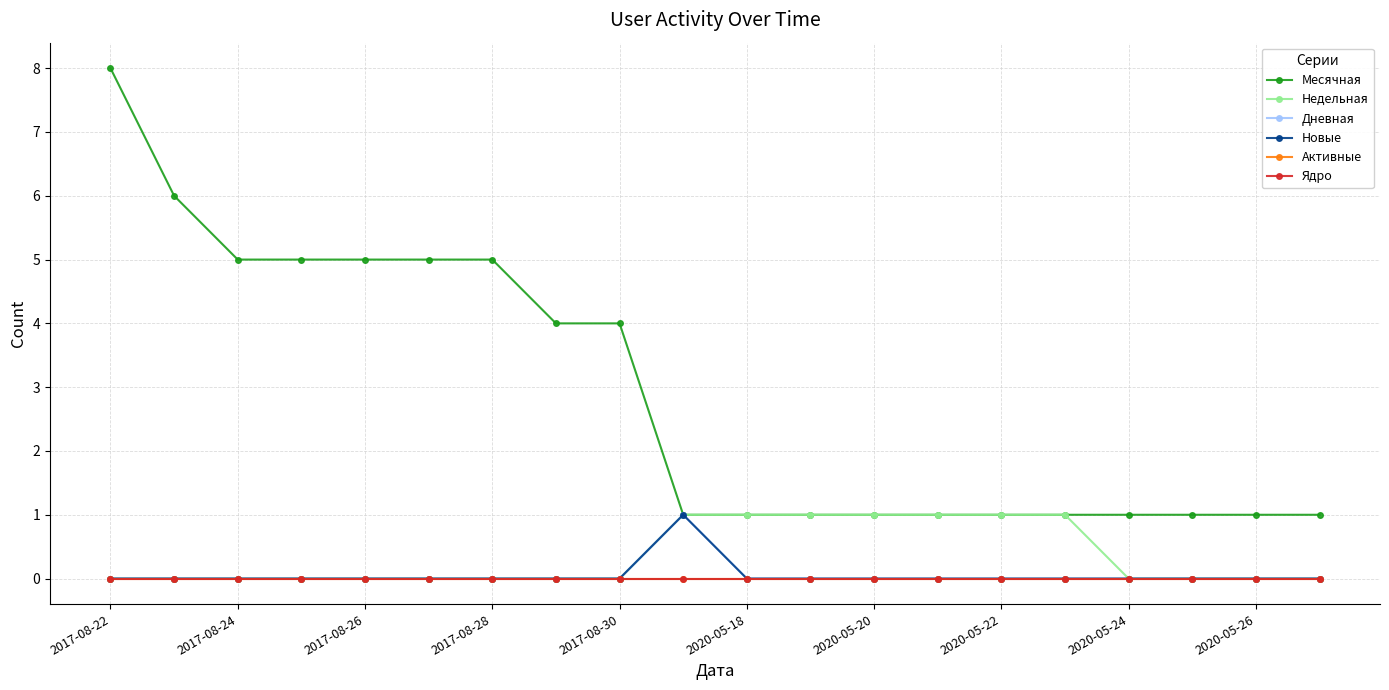

True or false: Недельная has more than 0 points higher than both neighbors.

False